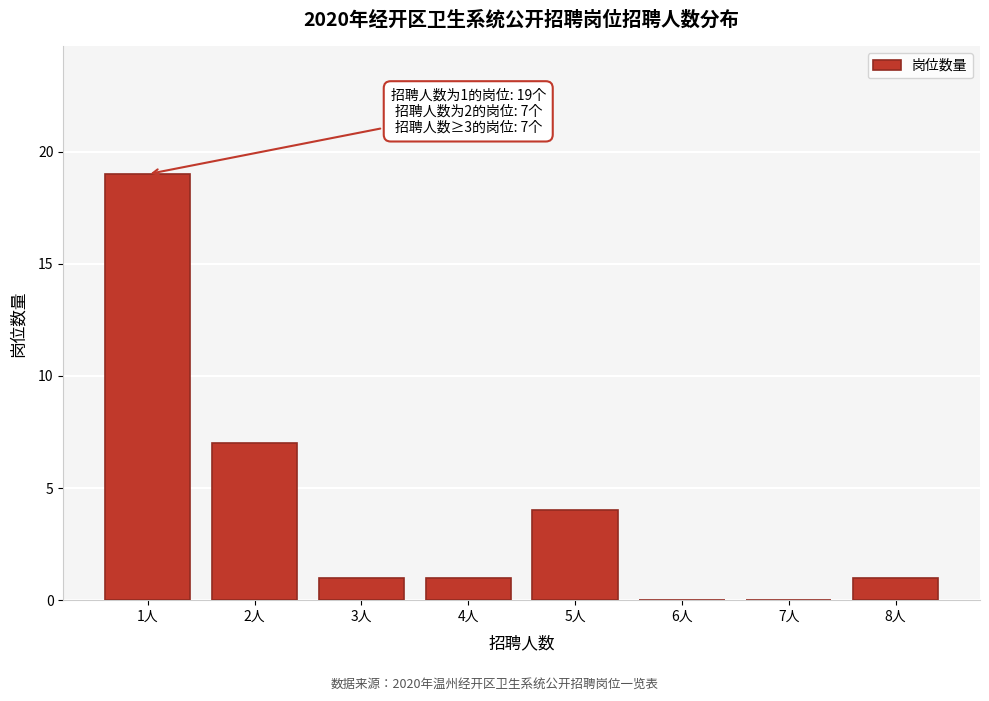

Reading left to right, extract all data points from this chart.

1人=19	2人=7	3人=1	4人=1	5人=4	6人=0	7人=0	8人=1